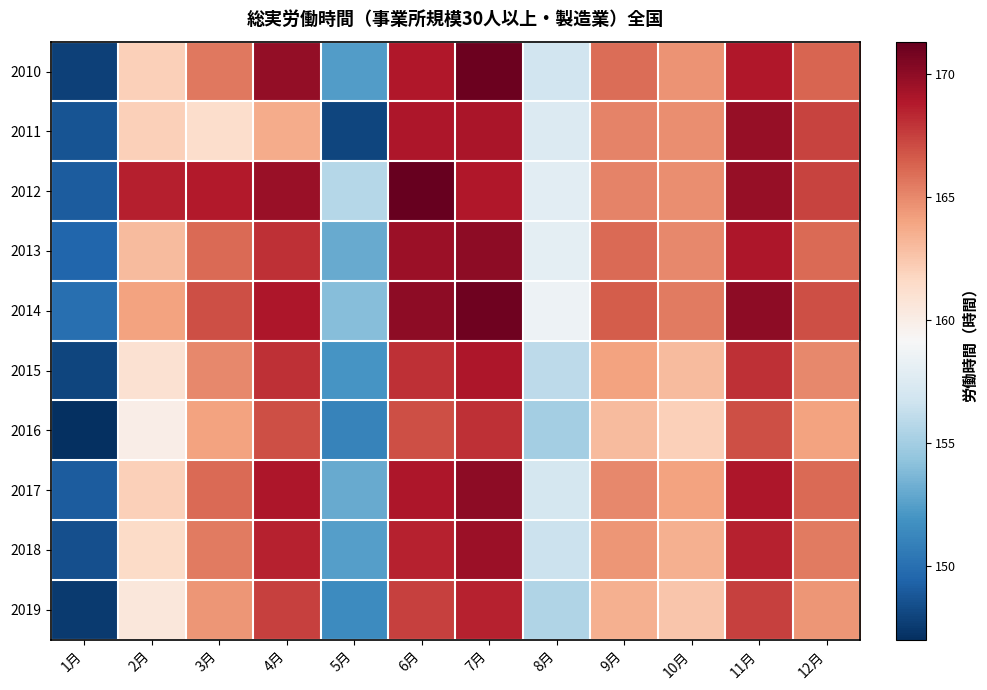

Reading left to right, what are all the values shown in this chart?

2010: 1月=147.8	2月=162.0	3月=165.6	4月=169.8	5月=152.4	6月=168.9	7月=171.1	8月=156.8	9月=165.9	10月=164.6	11月=168.9	12月=166.2
2011: 1月=148.7	2月=162.0	3月=161.3	4月=163.7	5月=148.0	6月=169.0	7月=169.1	8月=157.5	9月=165.2	10月=164.8	11月=169.7	12月=167.4
2012: 1月=149.0	2月=168.6	3月=168.8	4月=169.6	5月=155.7	6月=171.3	7月=168.9	8月=157.9	9月=165.2	10月=164.8	11月=169.7	12月=167.4
2013: 1月=149.5	2月=163.0	3月=166.0	4月=168.0	5月=153.0	6月=169.5	7月=170.0	8月=158.0	9月=166.0	10月=165.0	11月=169.0	12月=166.0
2014: 1月=150.0	2月=164.0	3月=167.0	4月=169.0	5月=154.0	6月=170.0	7月=171.0	8月=158.5	9月=166.5	10月=165.5	11月=170.0	12月=167.0
2015: 1月=148.0	2月=161.0	3月=165.0	4月=168.0	5月=152.0	6月=168.0	7月=169.0	8月=156.0	9月=164.0	10月=163.0	11月=168.0	12月=165.0
2016: 1月=147.0	2月=160.0	3月=164.0	4月=167.0	5月=151.0	6月=167.0	7月=168.0	8月=155.0	9月=163.0	10月=162.0	11月=167.0	12月=164.0
2017: 1月=149.0	2月=162.0	3月=166.0	4月=169.0	5月=153.0	6月=169.0	7月=170.0	8月=157.0	9月=165.0	10月=164.0	11月=169.0	12月=166.0
2018: 1月=148.5	2月=161.5	3月=165.5	4月=168.5	5月=152.5	6月=168.5	7月=169.5	8月=156.5	9月=164.5	10月=163.5	11月=168.5	12月=165.5
2019: 1月=147.5	2月=160.5	3月=164.5	4月=167.5	5月=151.5	6月=167.5	7月=168.5	8月=155.5	9月=163.5	10月=162.5	11月=167.5	12月=164.5